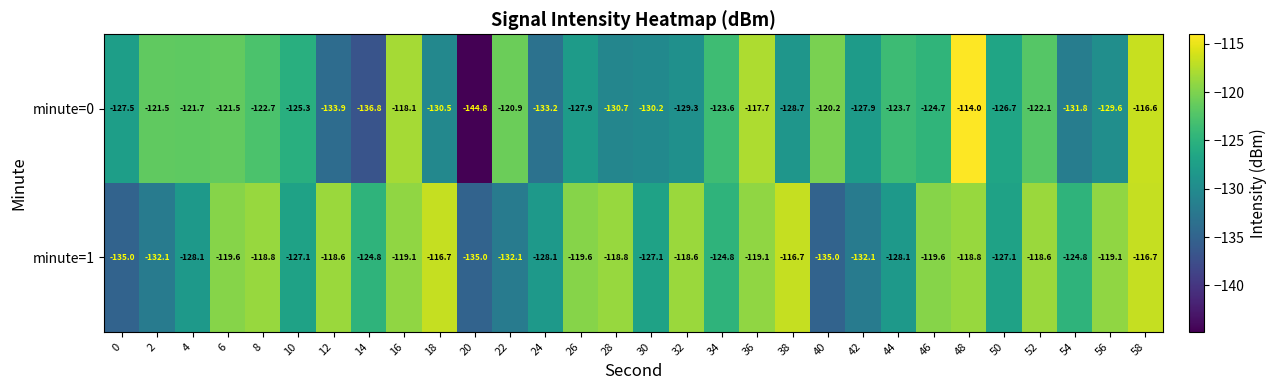

What is the sum of the minute=0 values at 42 and 58?

-244.5